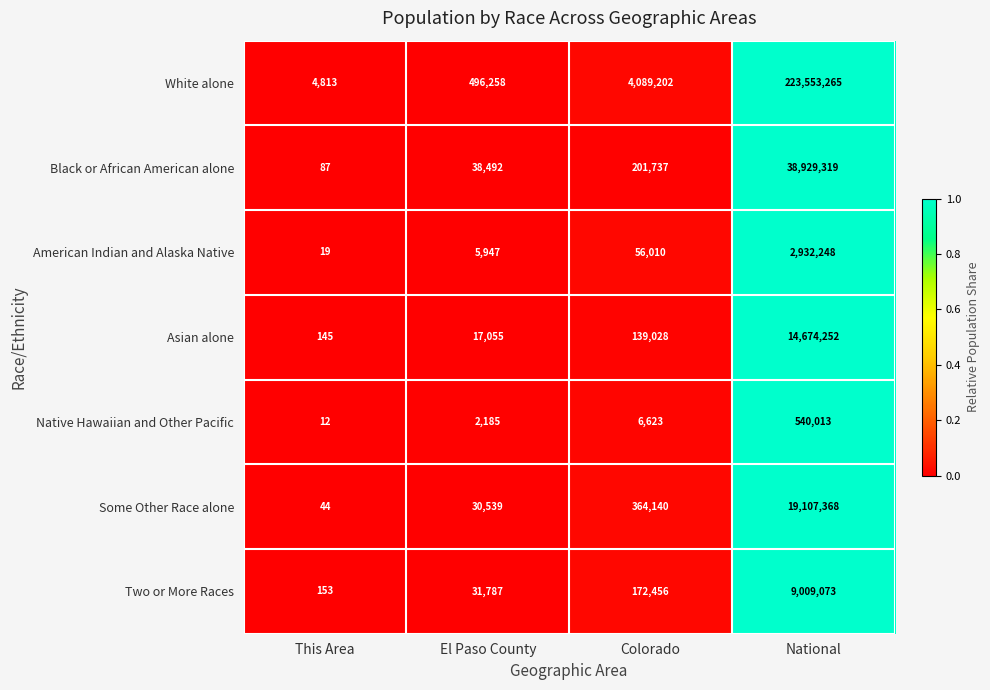

Reading left to right, transcribe all the data shown in this chart.

White alone: This Area=4813	El Paso County=496258	Colorado=4089202	National=223553265
Black or African American alone: This Area=87	El Paso County=38492	Colorado=201737	National=38929319
American Indian and Alaska Native: This Area=19	El Paso County=5947	Colorado=56010	National=2932248
Asian alone: This Area=145	El Paso County=17055	Colorado=139028	National=14674252
Native Hawaiian and Other Pacific: This Area=12	El Paso County=2185	Colorado=6623	National=540013
Some Other Race alone: This Area=44	El Paso County=30539	Colorado=364140	National=19107368
Two or More Races: This Area=153	El Paso County=31787	Colorado=172456	National=9009073